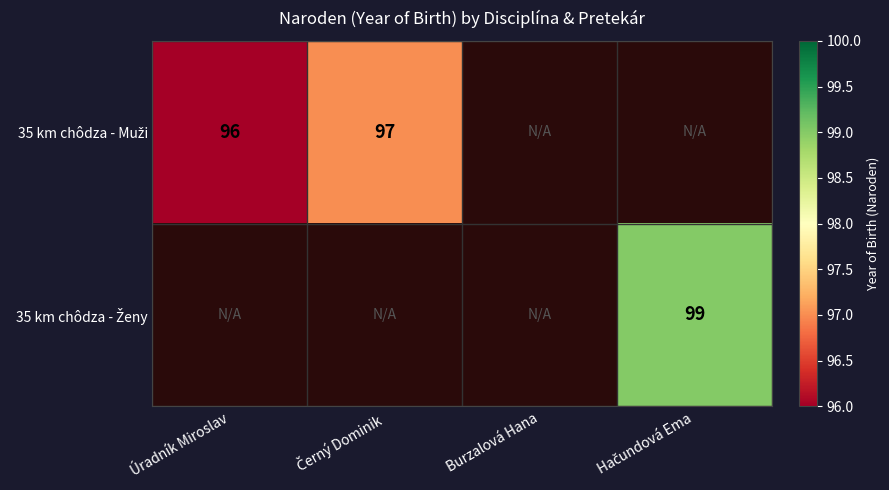

The value of 35 km chôdza - Ženy at Hačundová Ema is 99.0. True or false?

True